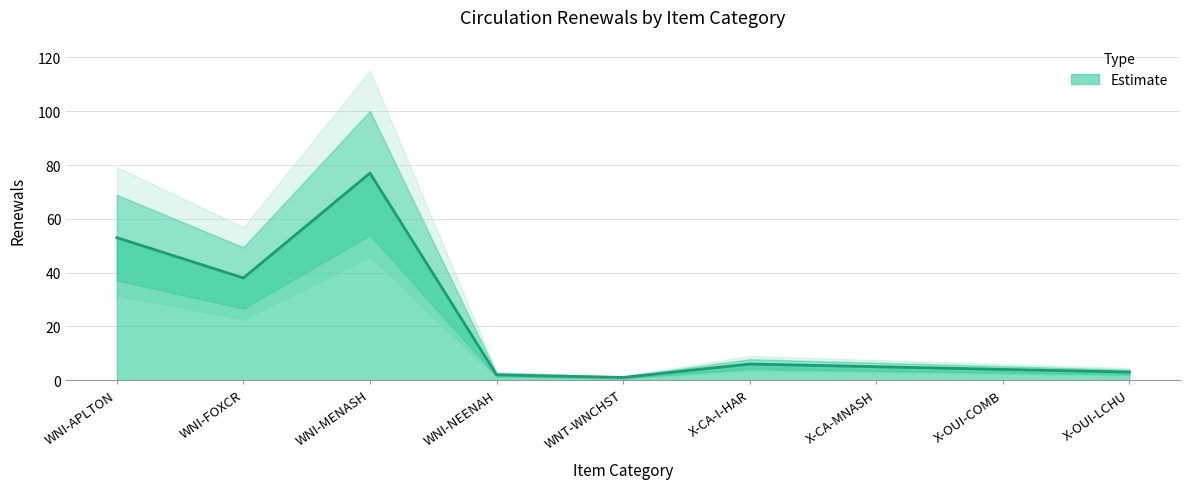

What is the label of the 9th point from the left?

X-OUI-LCHU